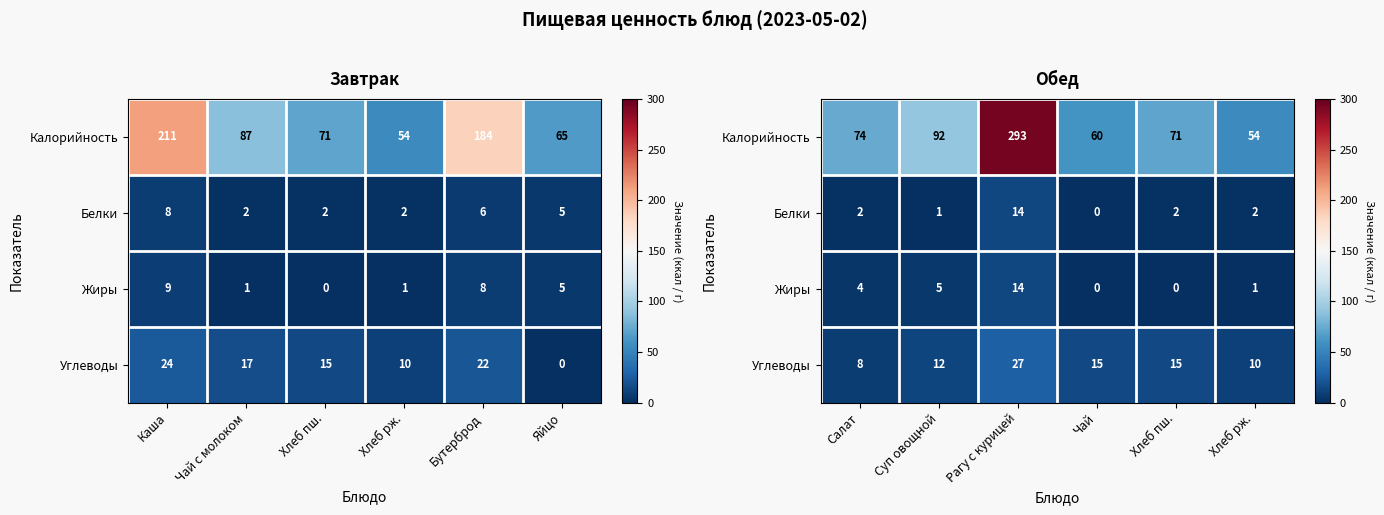

How many data points in Белки are less than 2?

2